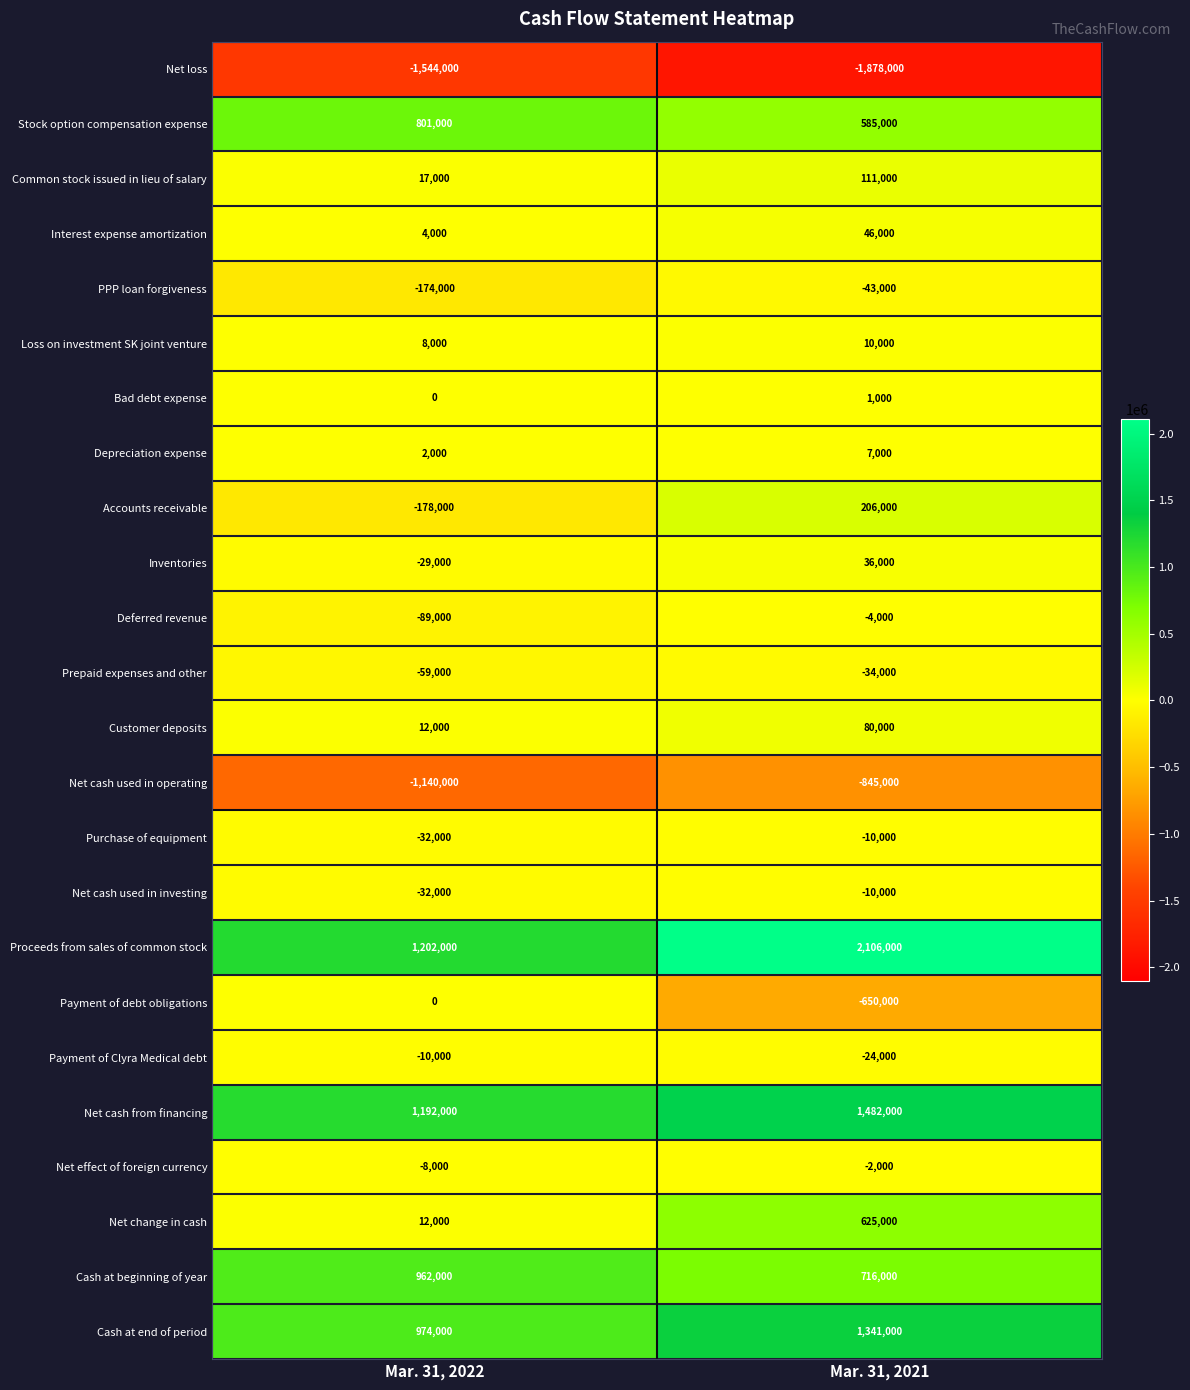

The PPP loan forgiveness series shows -43000 at Mar. 31, 2021. True or false?

True